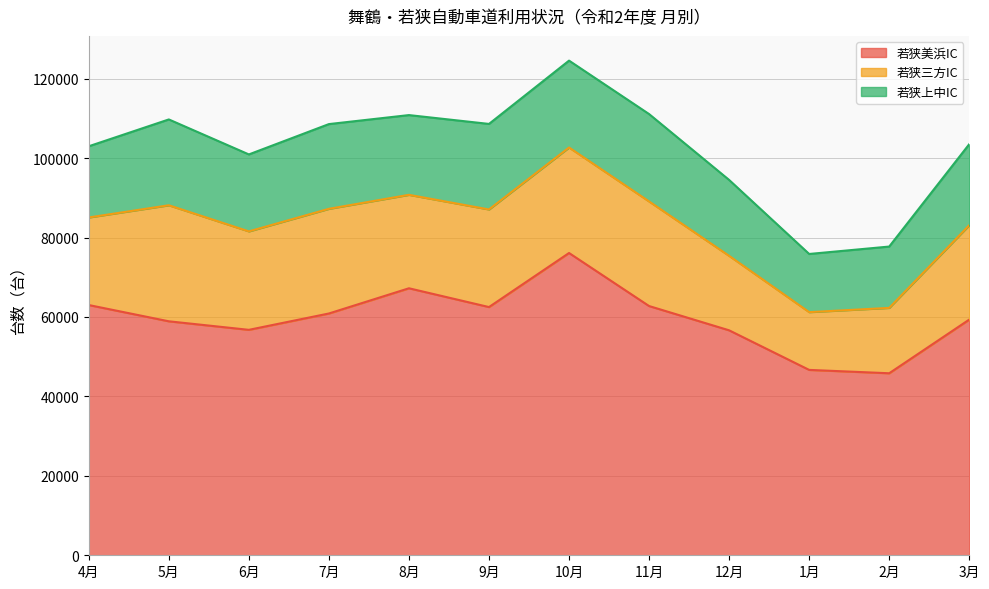

What is the sum of all 若狭美浜IC values?

716674